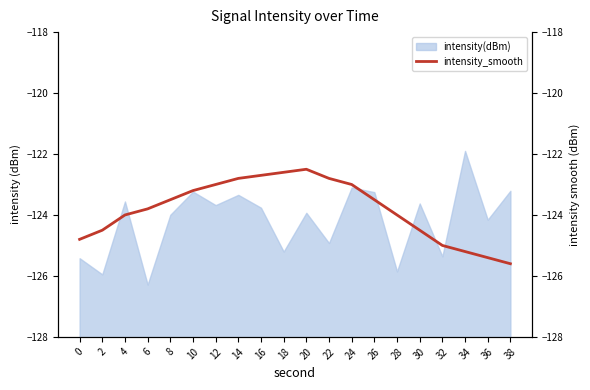

Where does the data first go above -123?

14